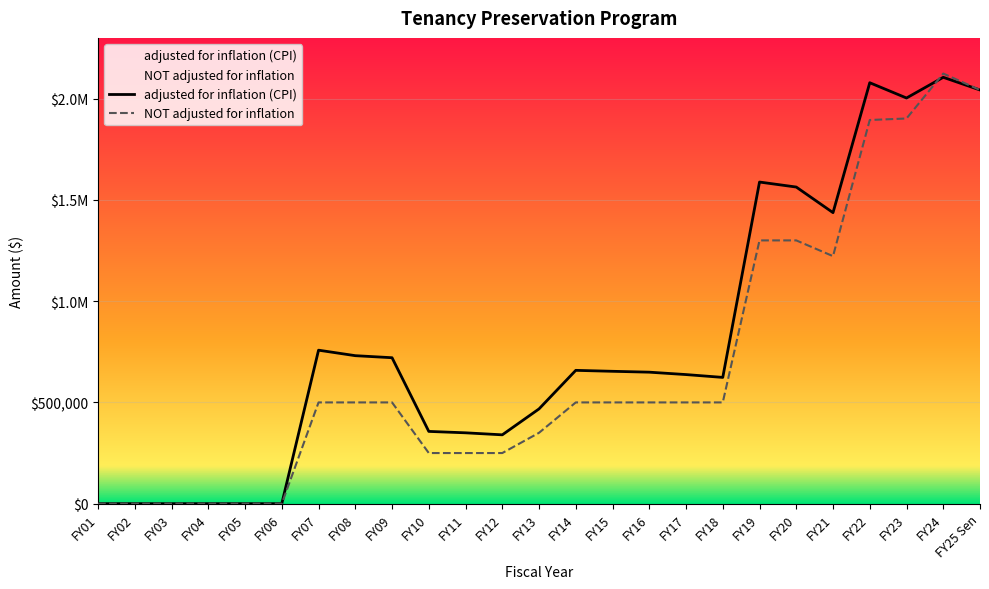

How many times do NOT adjusted for inflation and adjusted for inflation (CPI) cross each other?

1